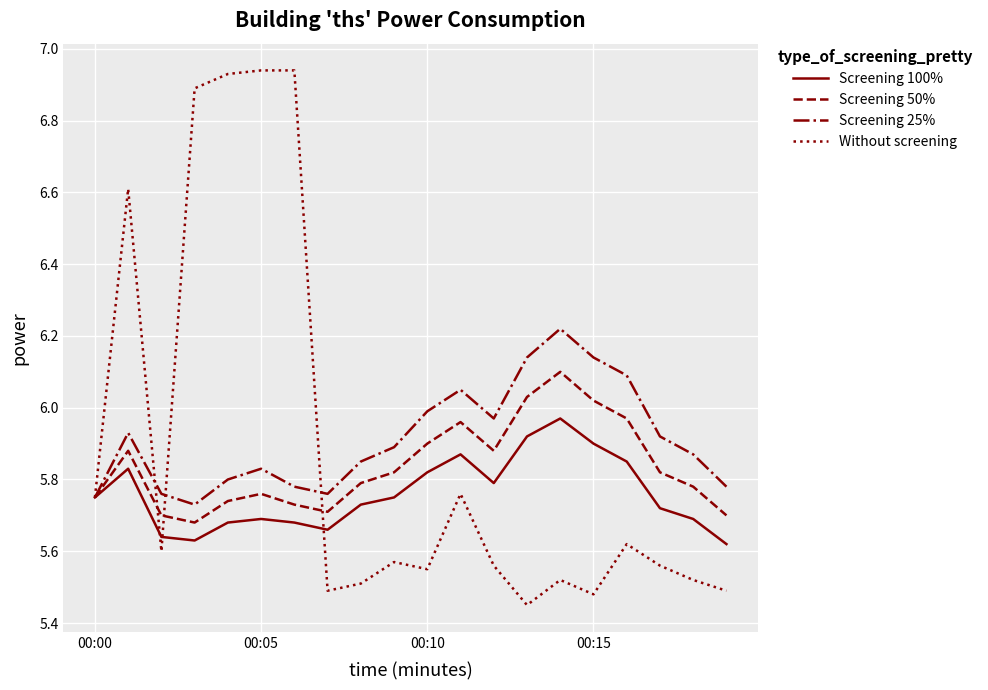

Count the number of categories in the chart.

20